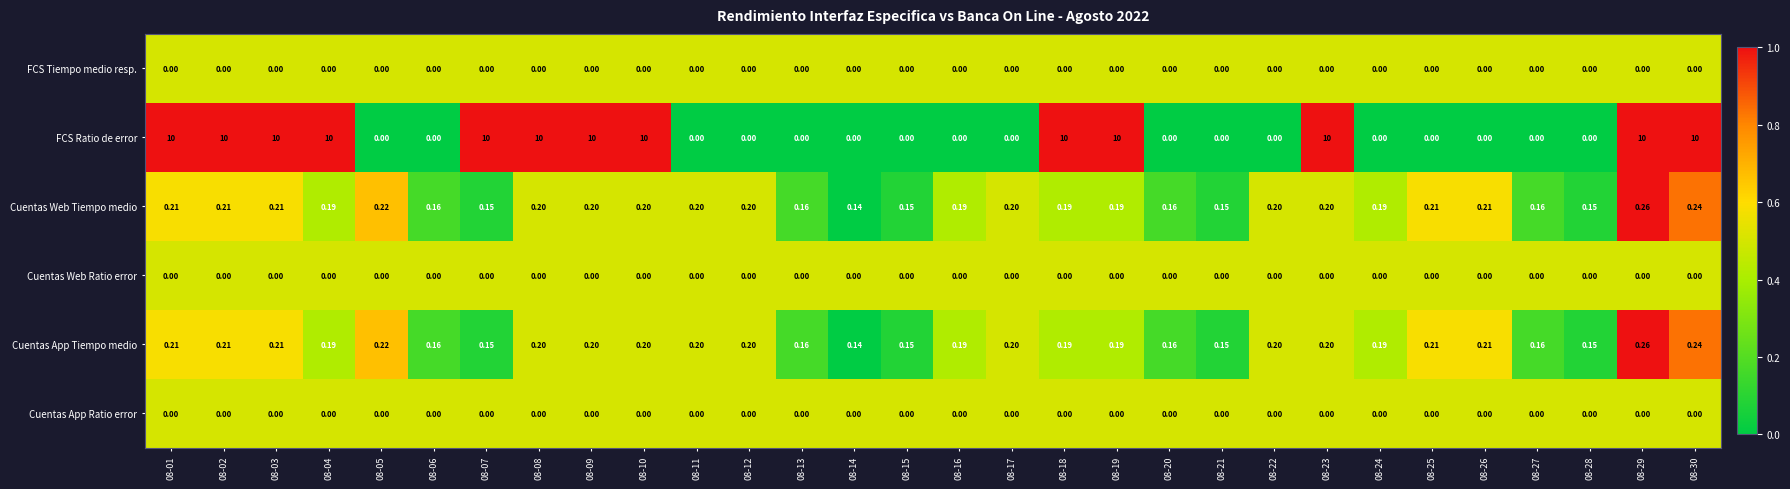

Which series has the widest spread of values?

FCS Ratio de error